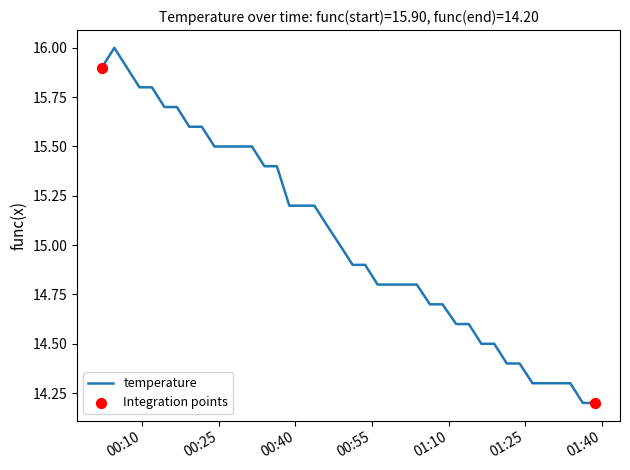

What is the greatest value displayed?

16.0